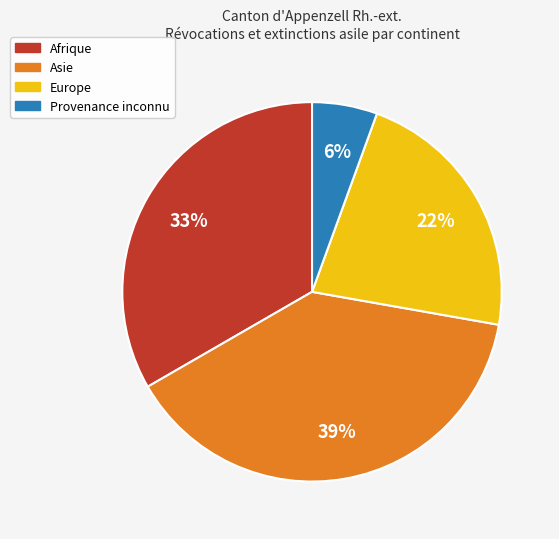

Which has a higher value, Afrique or Asie?

Asie